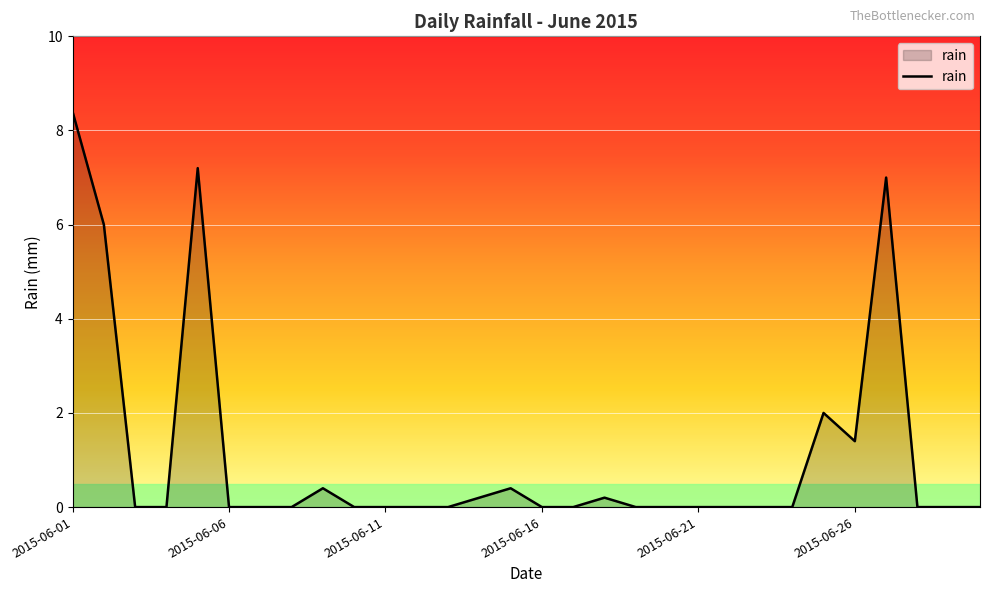

What is the greatest value displayed?

8.4